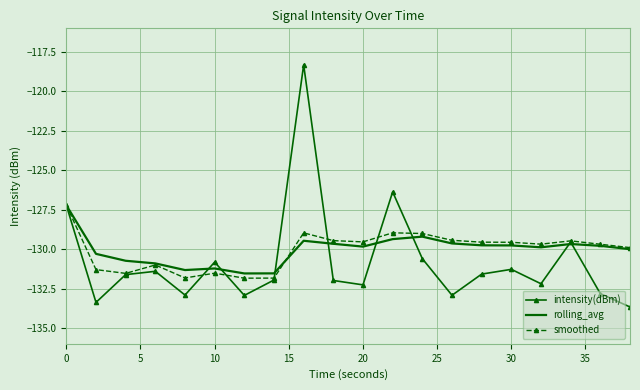

Which series has the largest range (max minus min)?

intensity(dBm)